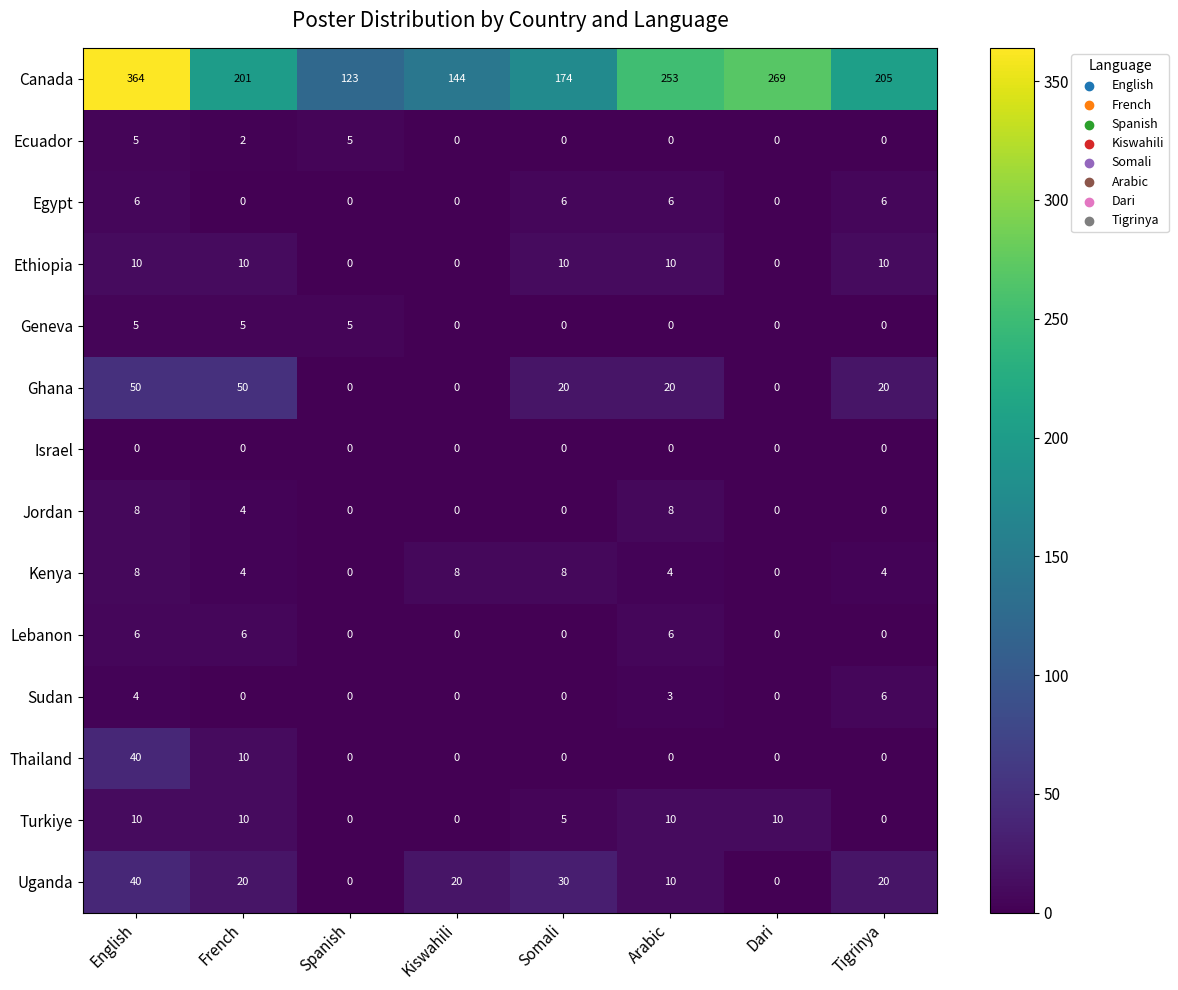

What is the difference between the maximum and minimum values in the Lebanon series?

6